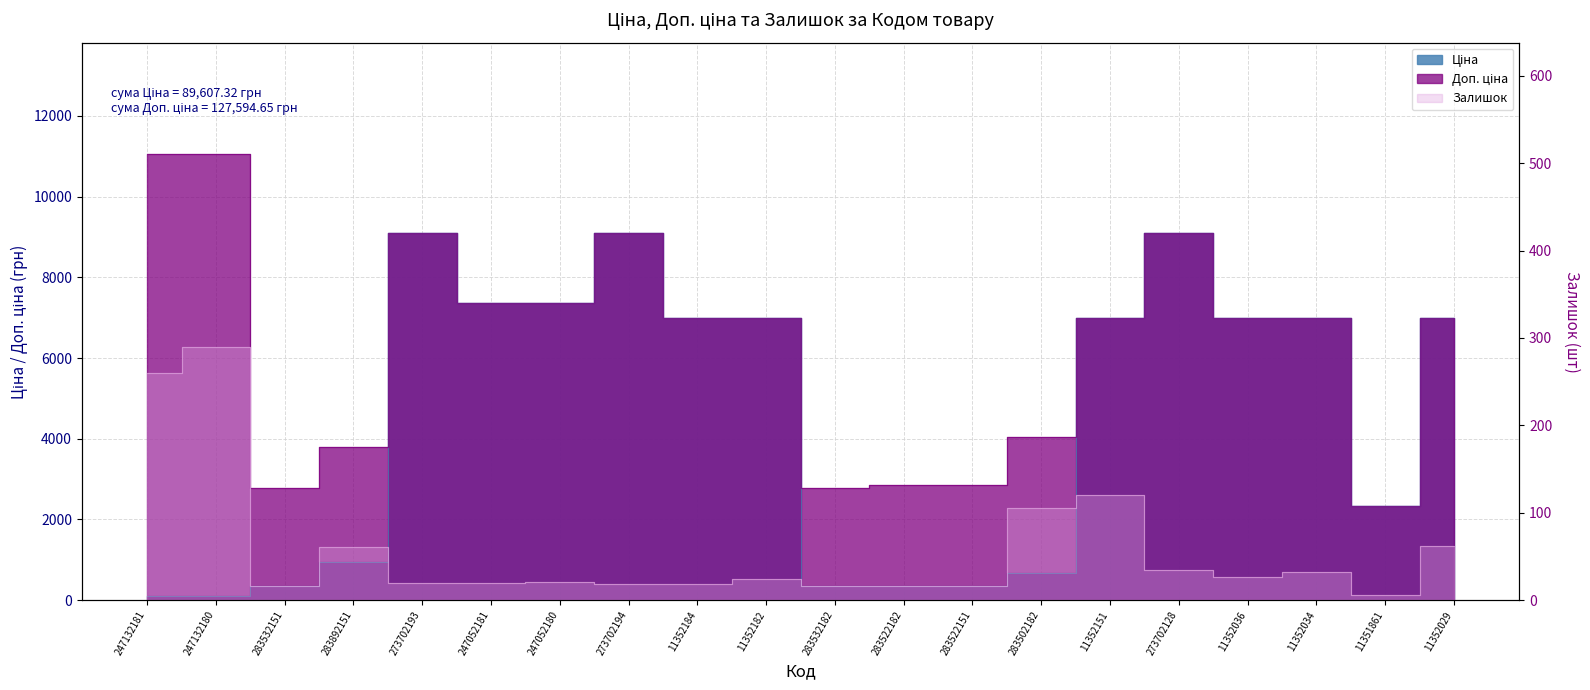

Where is the first local maximum for Доп. ціна?

273702193